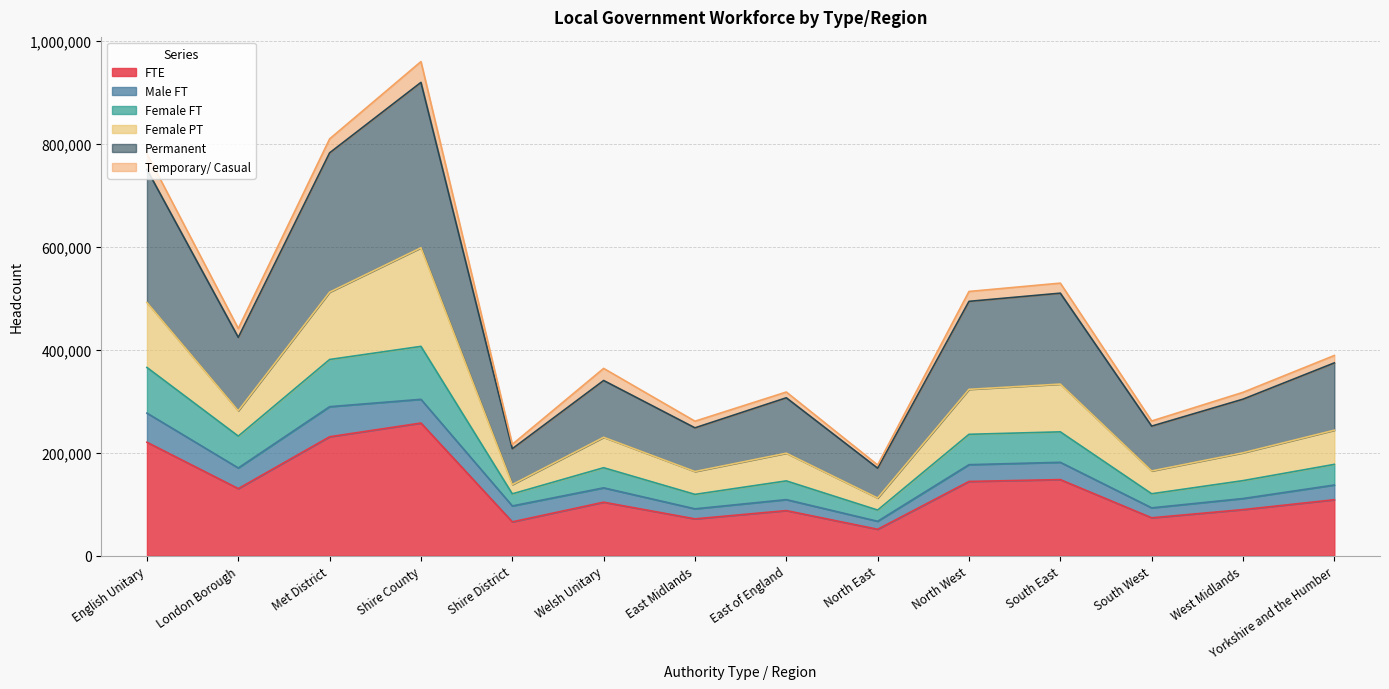

At how many categories does at least one series exceed 721460?

3